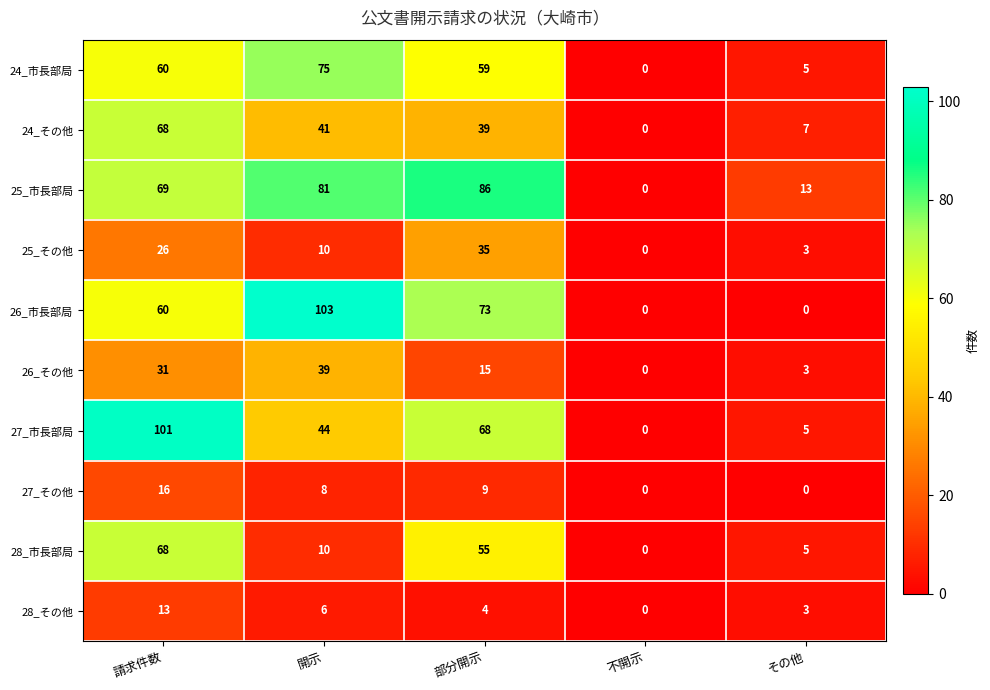

What is the sum of all 26_市長部局 values?

236